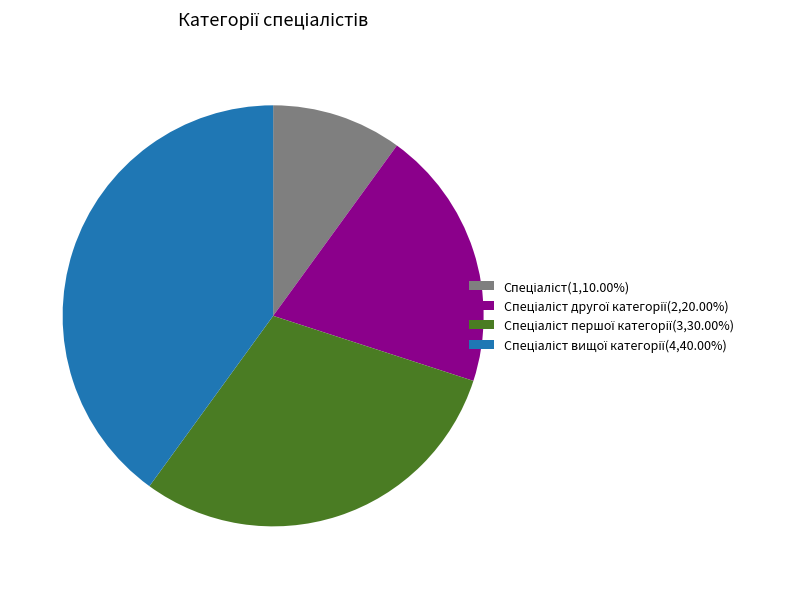

How many slices are in this pie chart?

4